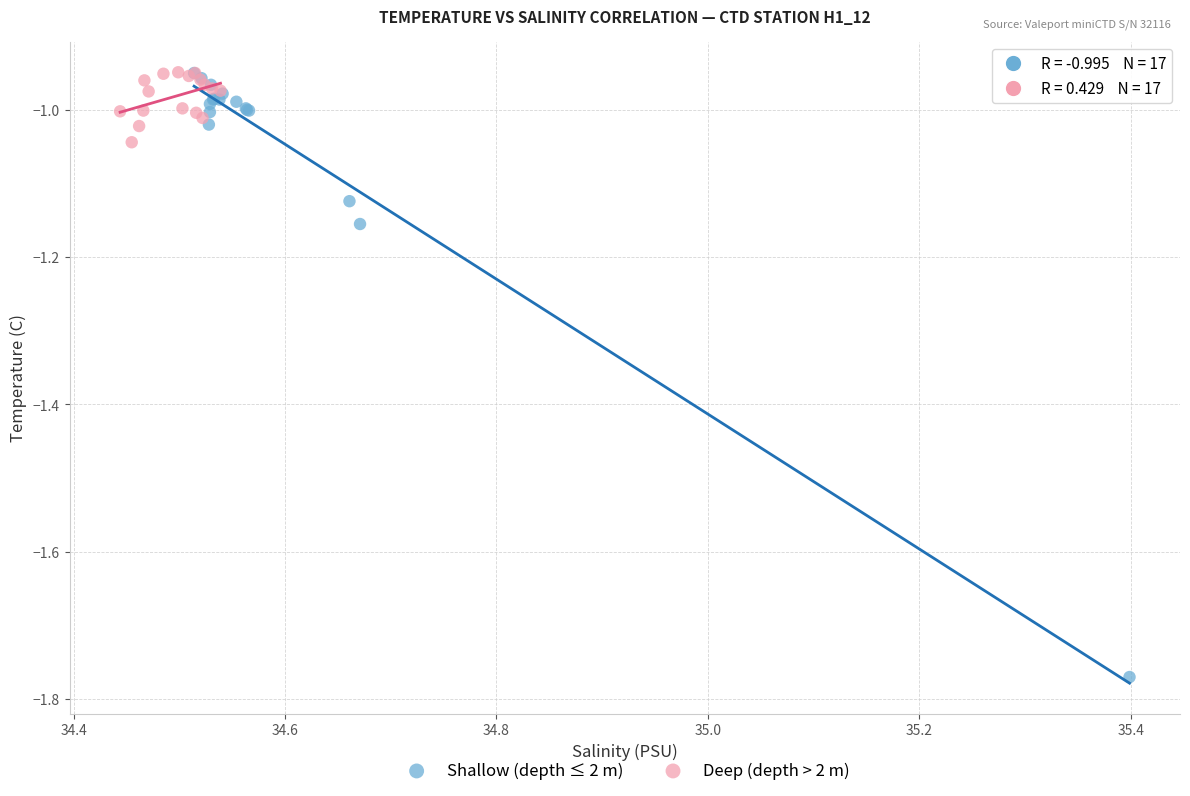

Which series reaches the minimum Y coordinate?

Shallow (depth ≤ 2 m)